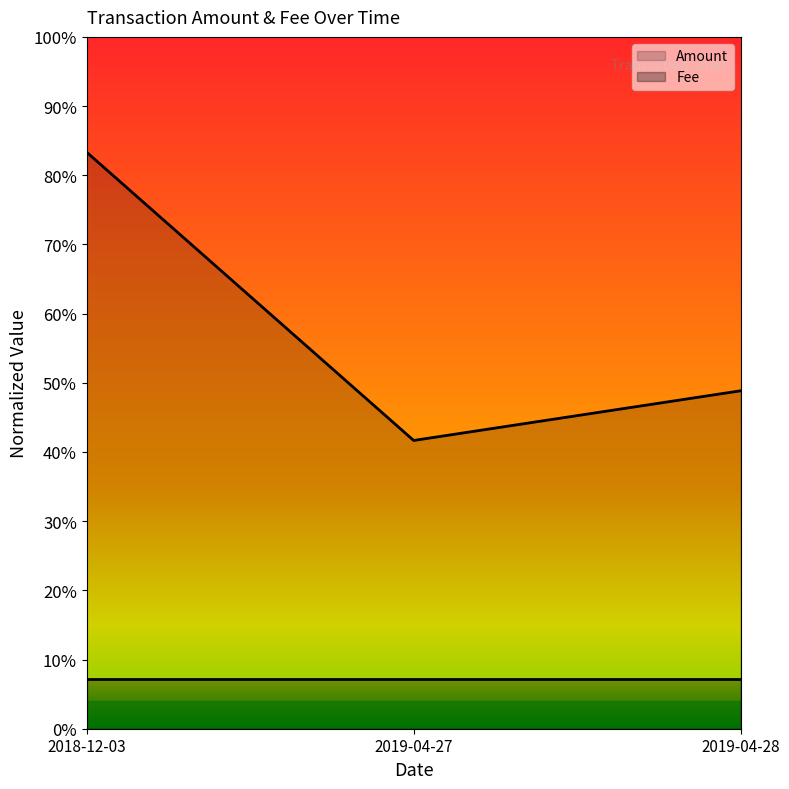

Between 2018-12-03 and 2019-04-27, which is larger?

2018-12-03